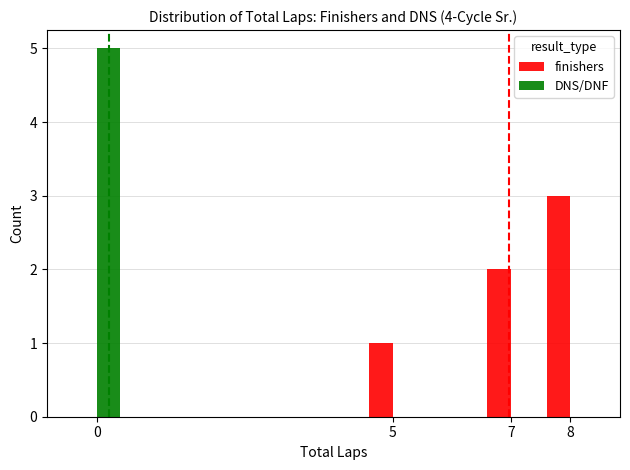

What are all the series names shown in the legend?

finishers, DNS/DNF